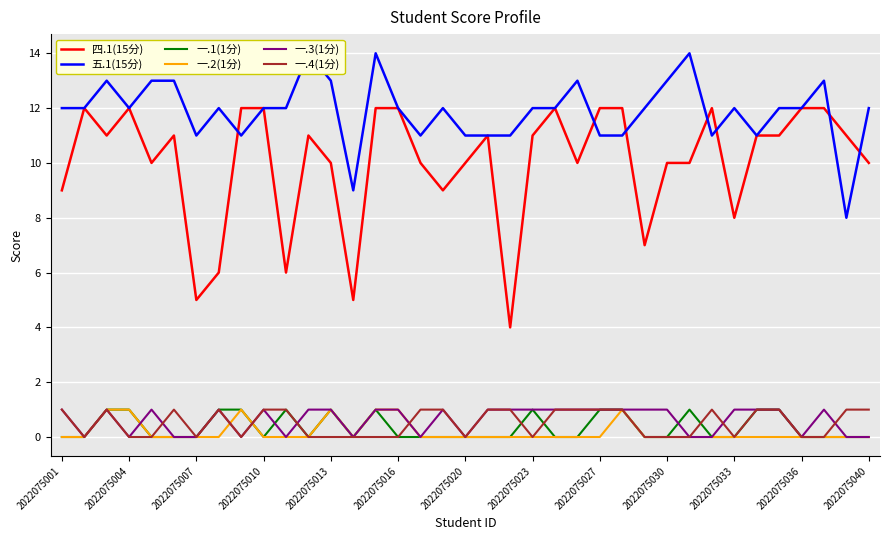

How many interior local peaks does the 四.1(15分) series have?

7